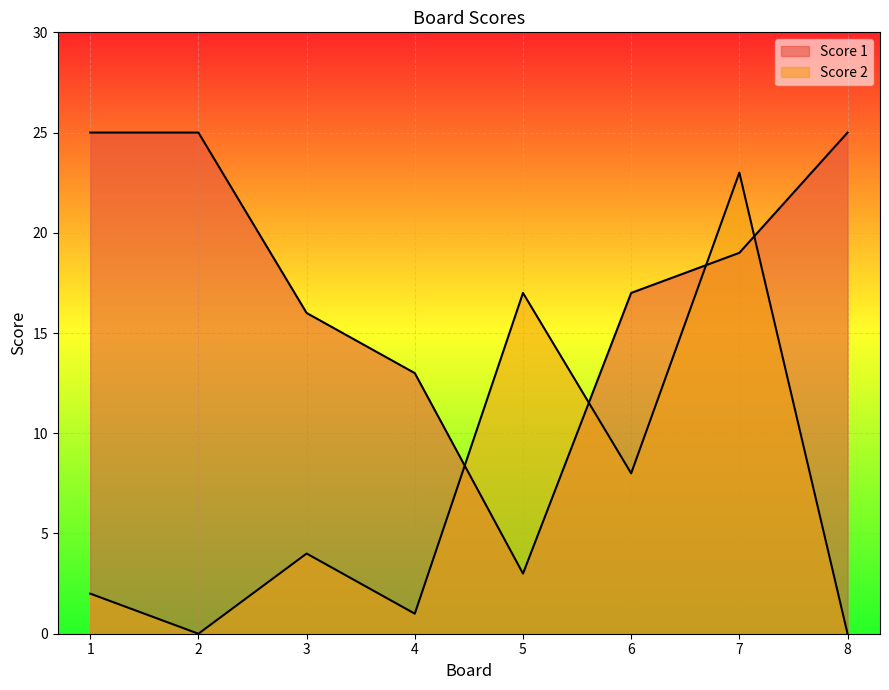

How many data points in Score 2 are above 4?

3